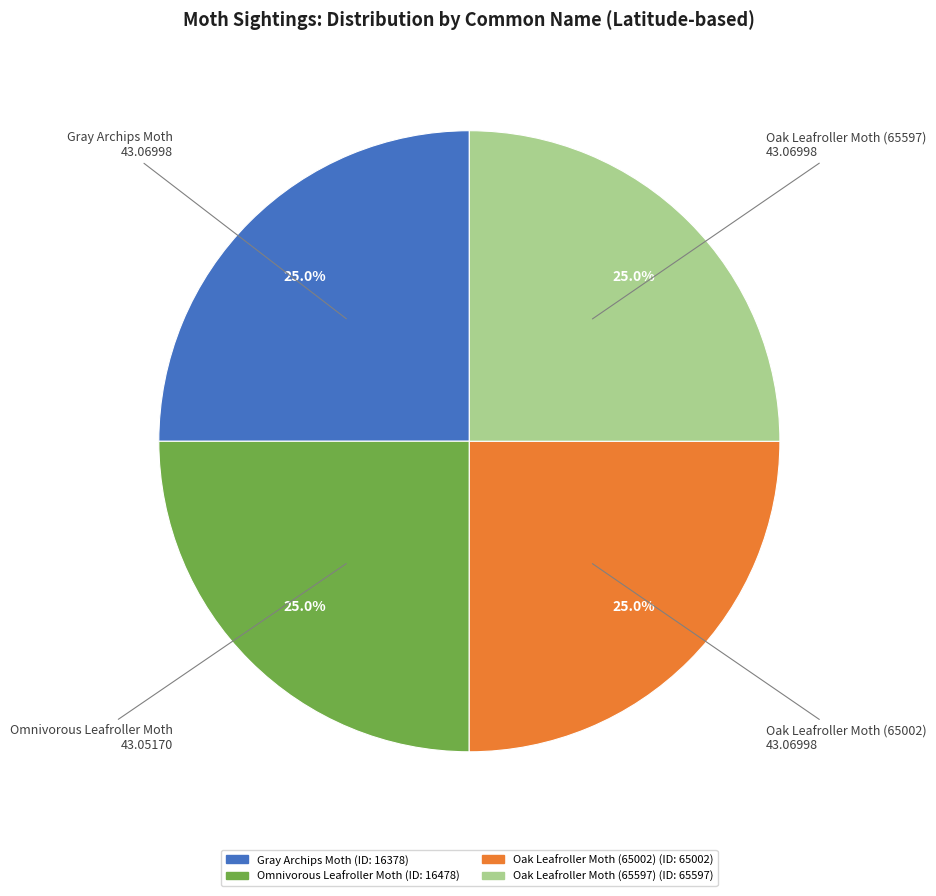

Does any single category account for the majority?

No